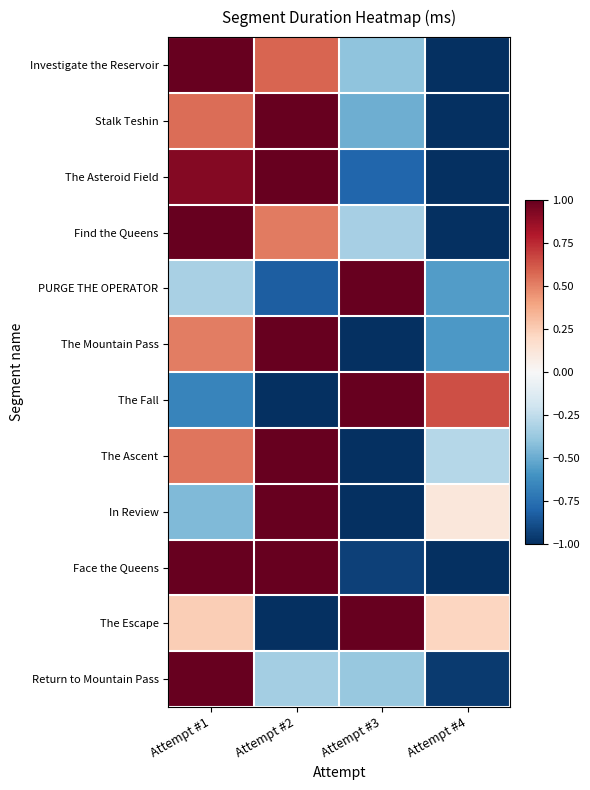

List the series in order of their peak value, lowest first.

Investigate the Reservoir, Stalk Teshin, The Asteroid Field, Find the Queens, PURGE THE OPERATOR, The Mountain Pass, The Fall, The Ascent, In Review, Face the Queens, The Escape, Return to Mountain Pass